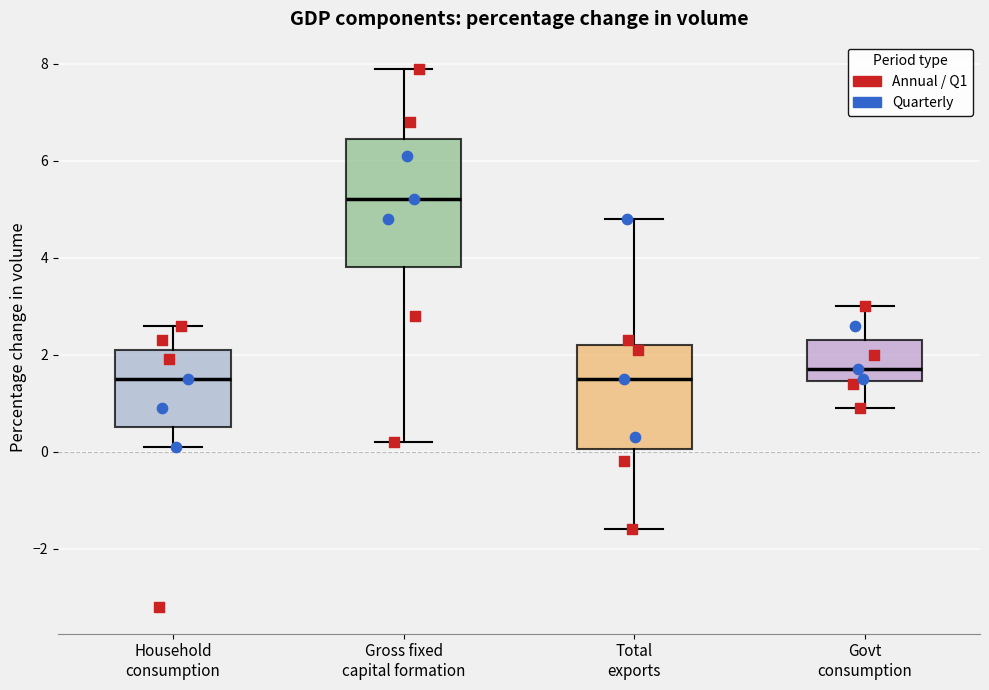

Reading left to right, read every box against the y-axis: the position of its median line, the range the box covers, and the ends of its whiskers. The values are not printed on the chart, so give them approximately, as read against the axis.

Household consumption: median 1.6, box 0.6 to 2.2, whiskers 0.2 to 2.6
Gross fixed capital formation: median 5.2, box 3.8 to 6.4, whiskers 0.2 to 8.0
Total exports: median 1.6, box 0.0 to 2.2, whiskers -1.6 to 4.8
Govt consumption: median 1.8, box 1.4 to 2.4, whiskers 1.0 to 3.0